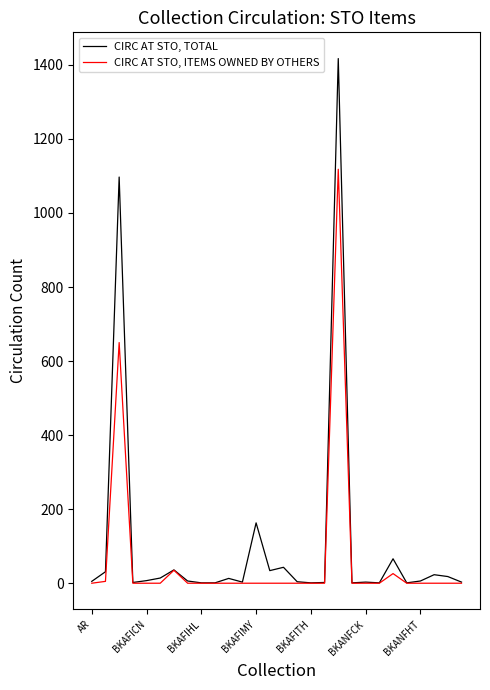

Rank the series by their maximum value, from lowest to highest.

CIRC AT STO, ITEMS OWNED BY OTHERS, CIRC AT STO, TOTAL